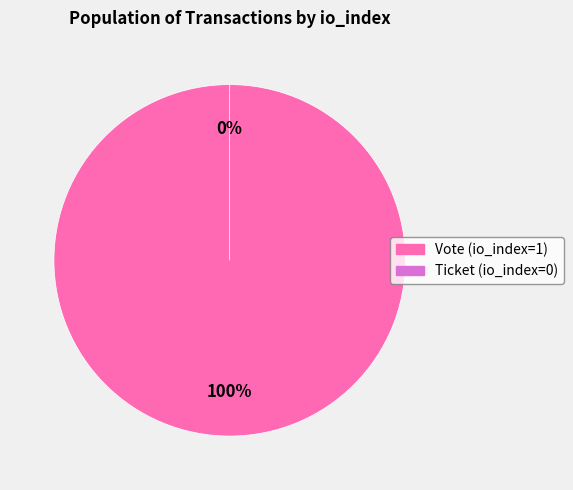

What is the smallest slice in the pie chart?

Ticket (io_index=0)